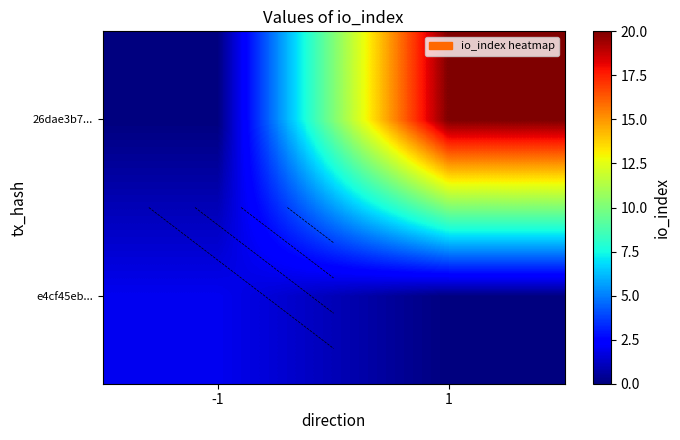

Is the value of 26dae3b7... at -1 greater than the value of e4cf45eb... at 1?

No